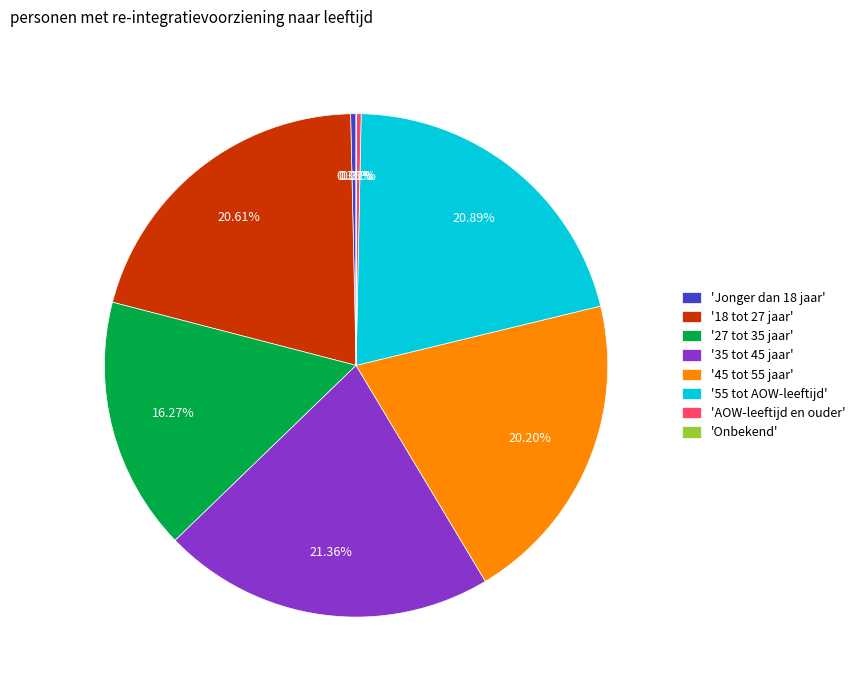

Does '55 tot AOW-leeftijd' account for over 50% of the chart?

No